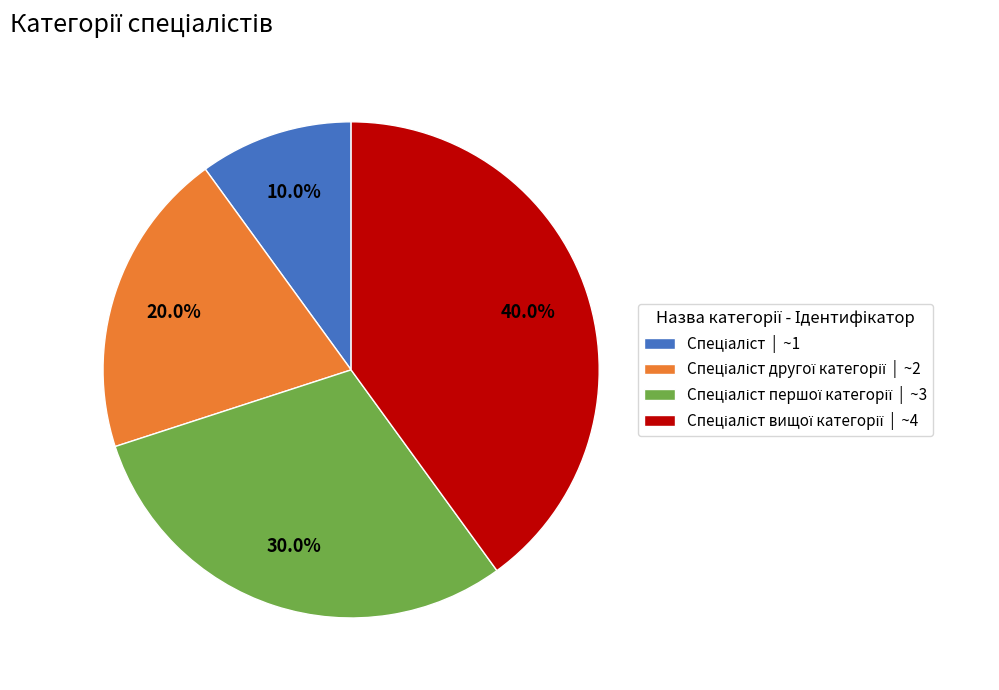

Is there any slice that represents more than half of the pie?

No